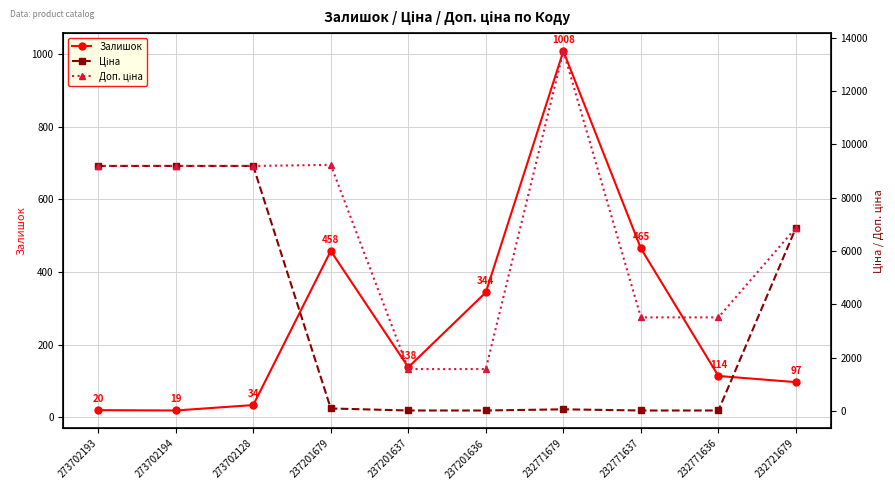

Is it true that Залишок equals 33.6 at 273702193?

False